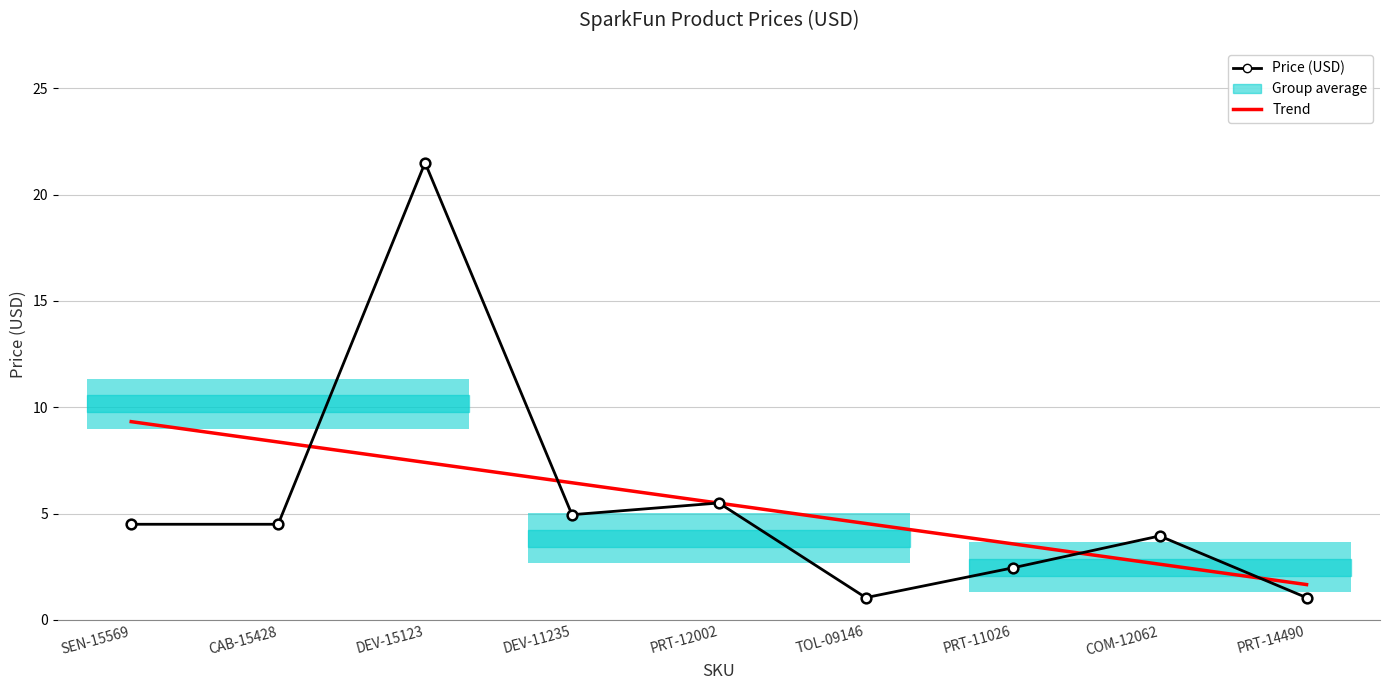

Rank the series by their average value, from highest to lowest.

Price (USD), Trend